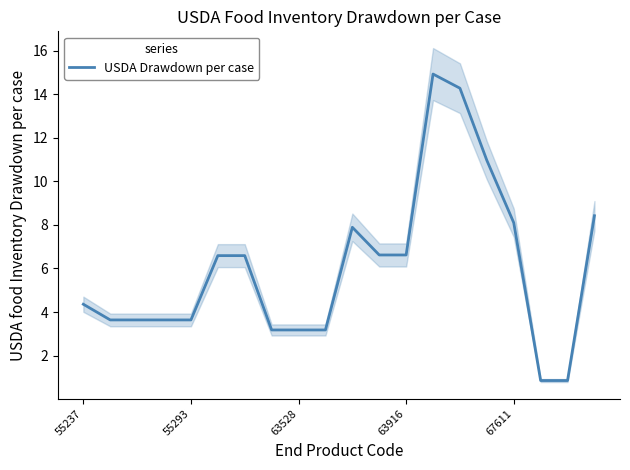

What is the minimum value for USDA Drawdown per case?

0.9